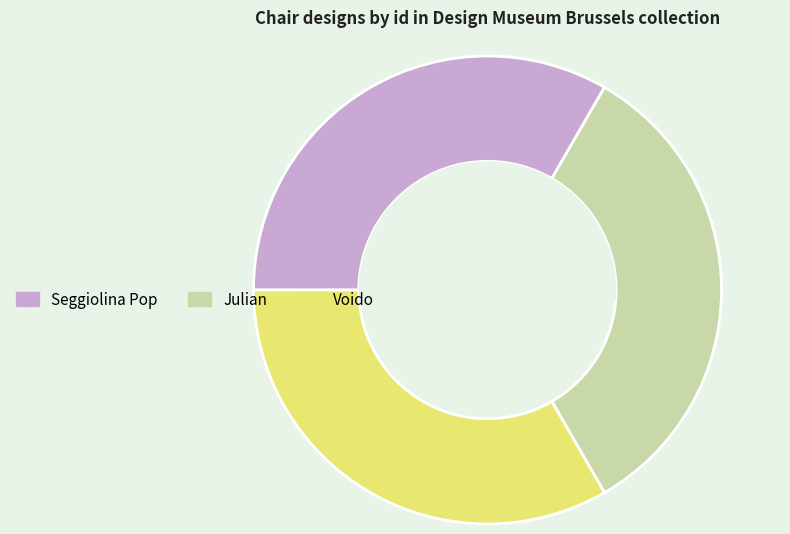

How many segments does this pie chart have?

3